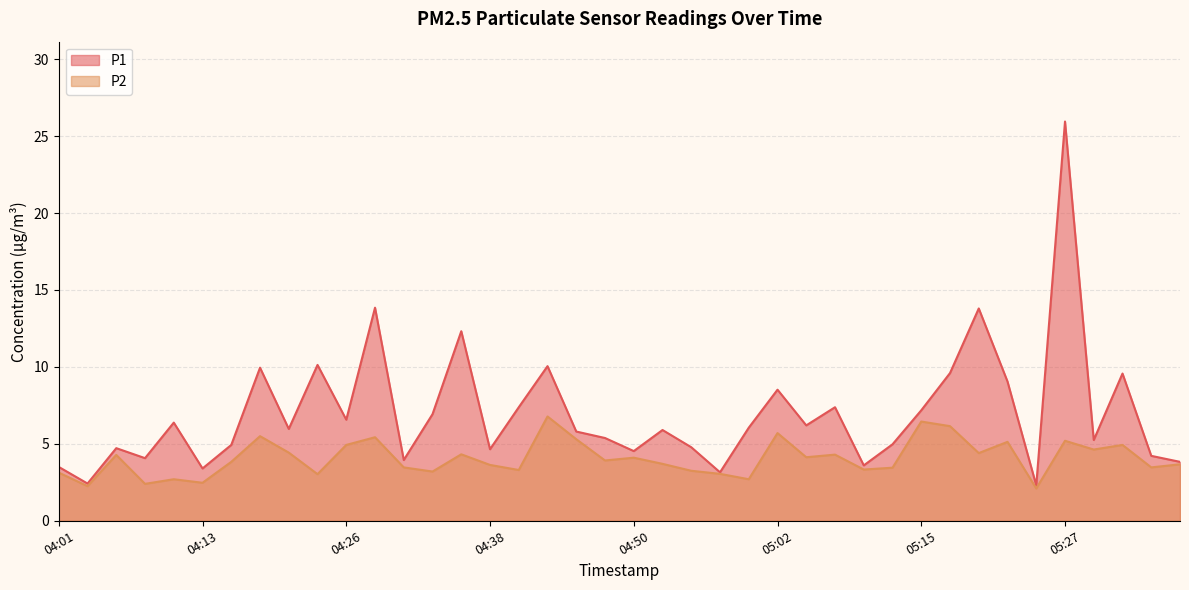

Reading left to right, transcribe all the data shown in this chart.

P1: 3.5	2.4	4.7	4.1	6.4	3.4	4.9	9.9	6.0	10.1	6.6	13.8	4.0	6.9	12.3	4.7	7.4	10.1	5.8	5.4	4.5	5.9	4.8	3.1	6.0	8.5	6.2	7.4	3.6	5.0	7.2	9.6	13.8	9.1	2.3	25.9	5.2	9.6	4.2	3.8
P2: 3.1	2.2	4.3	2.4	2.7	2.5	3.8	5.5	4.4	3.0	4.9	5.4	3.5	3.2	4.3	3.6	3.3	6.8	5.3	3.9	4.1	3.7	3.2	3.0	2.7	5.7	4.1	4.3	3.3	3.5	6.5	6.2	4.4	5.1	2.1	5.2	4.6	4.9	3.5	3.7